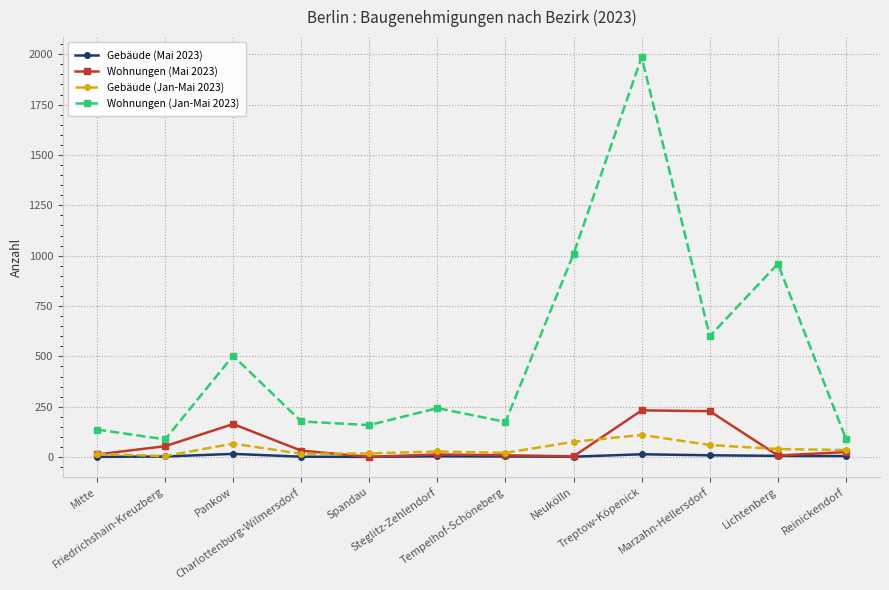

List the series in order of their peak value, lowest first.

Gebäude (Mai 2023), Gebäude (Jan-Mai 2023), Wohnungen (Mai 2023), Wohnungen (Jan-Mai 2023)